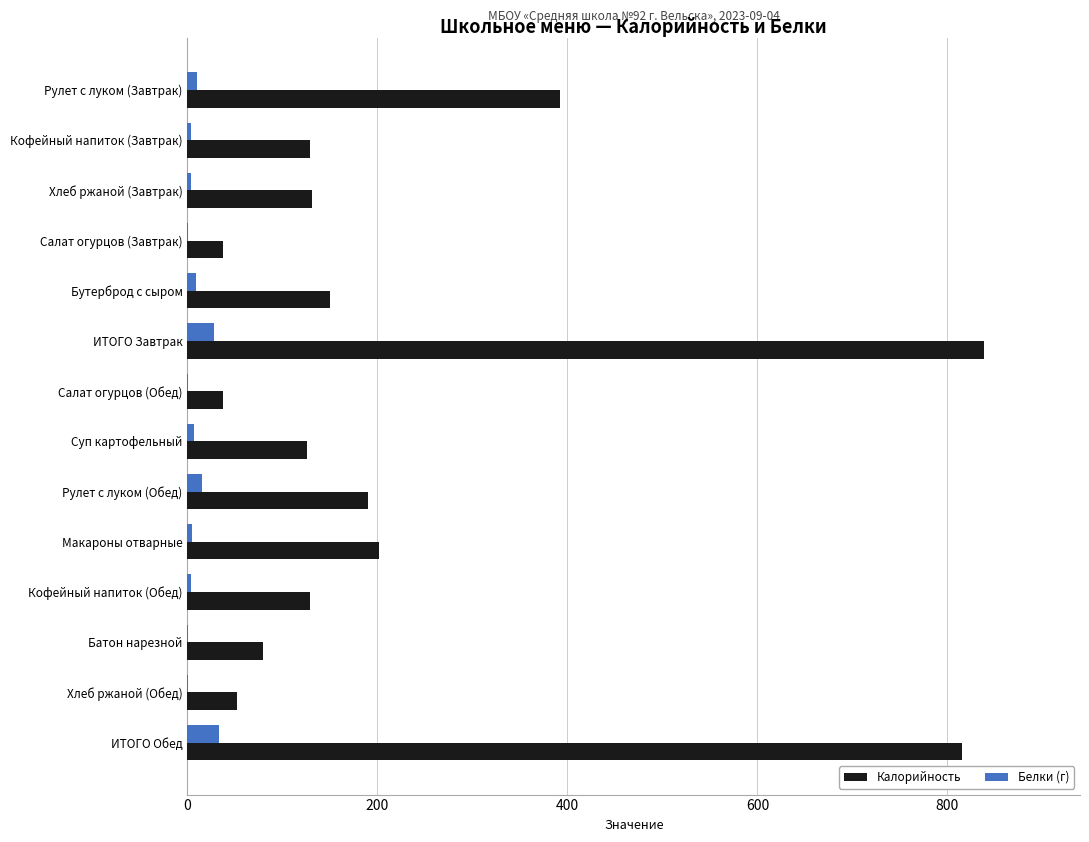

What are all the series names shown in the legend?

Калорийность, Белки (г)